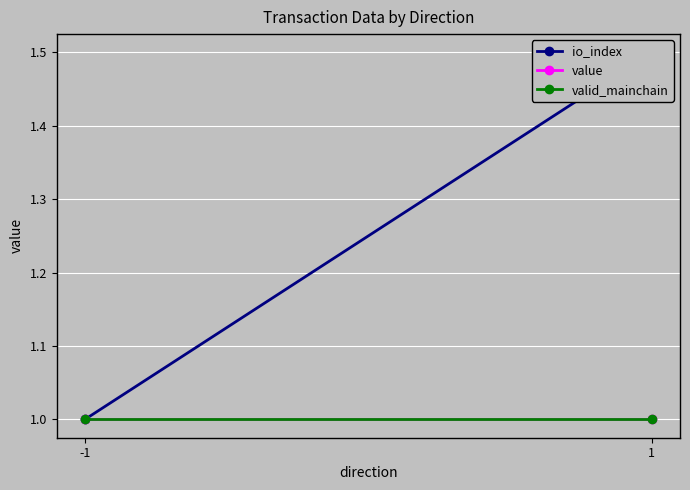

Which has a higher value, -1 or 1?

1